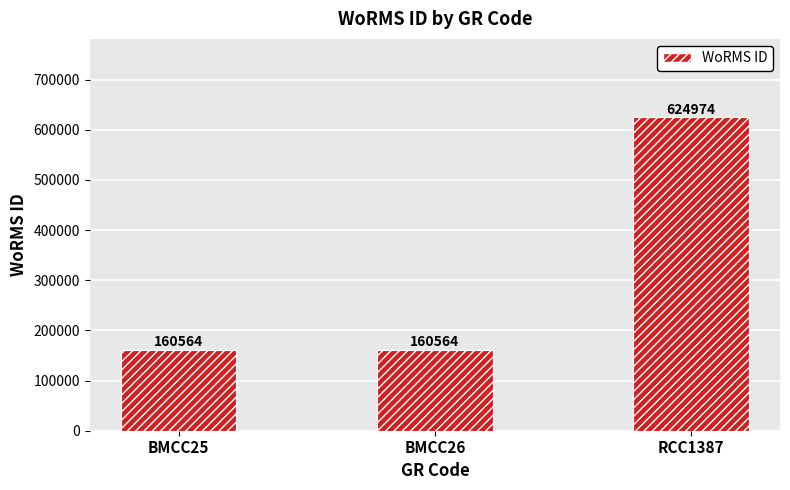

How many bars are there in total?

3